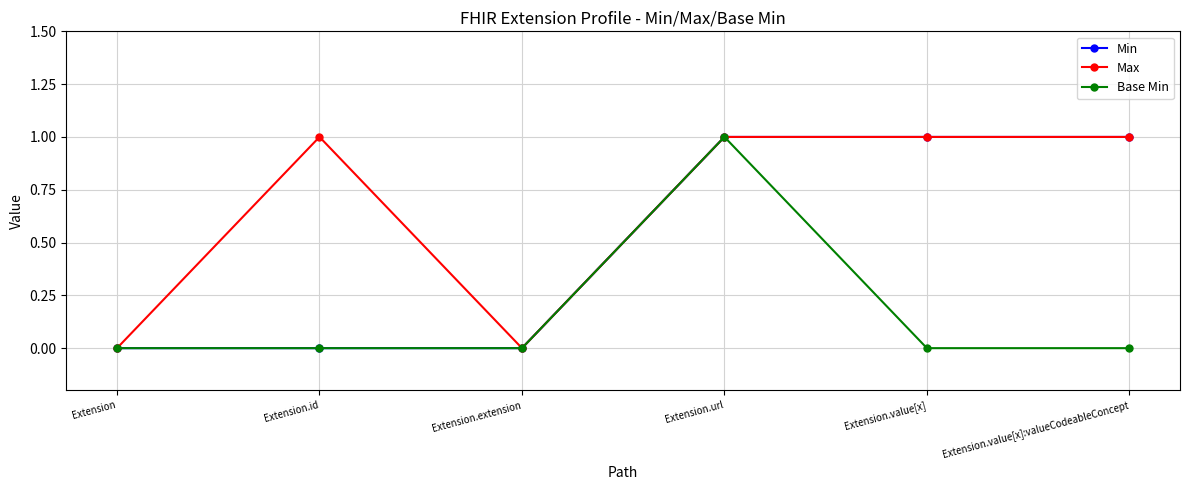

True or false: Max has more than 0 interior local peaks.

True